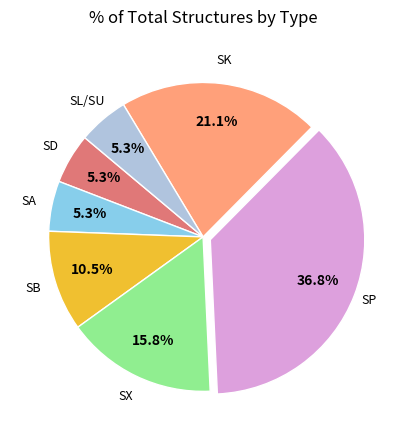

Count the number of slices in the pie.

7